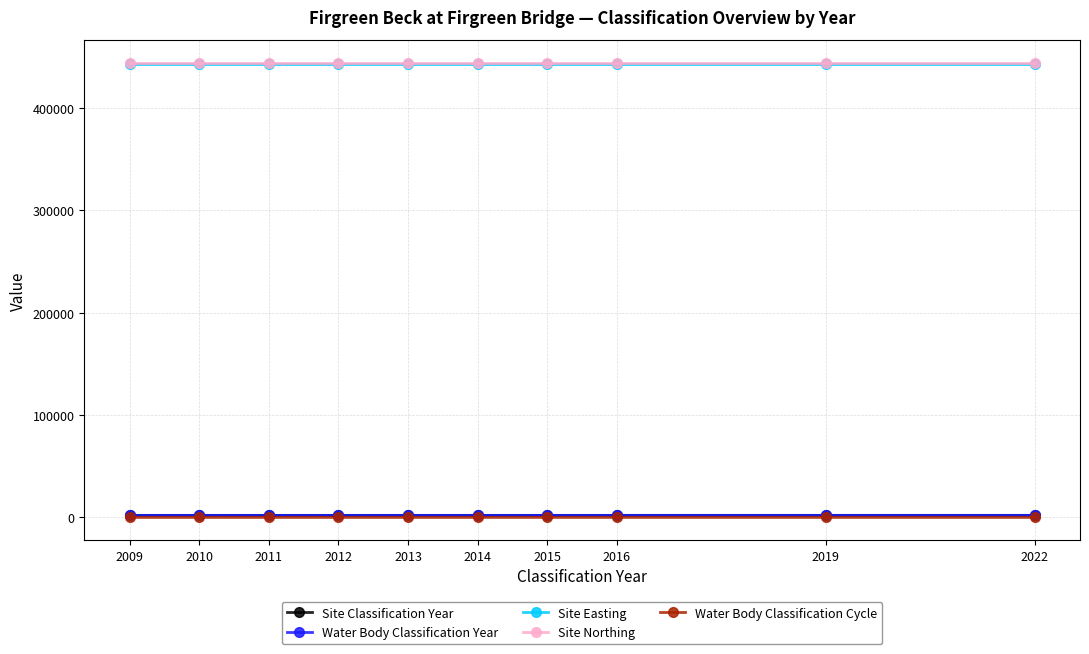

Is this an area chart (filled region under the line)?

No